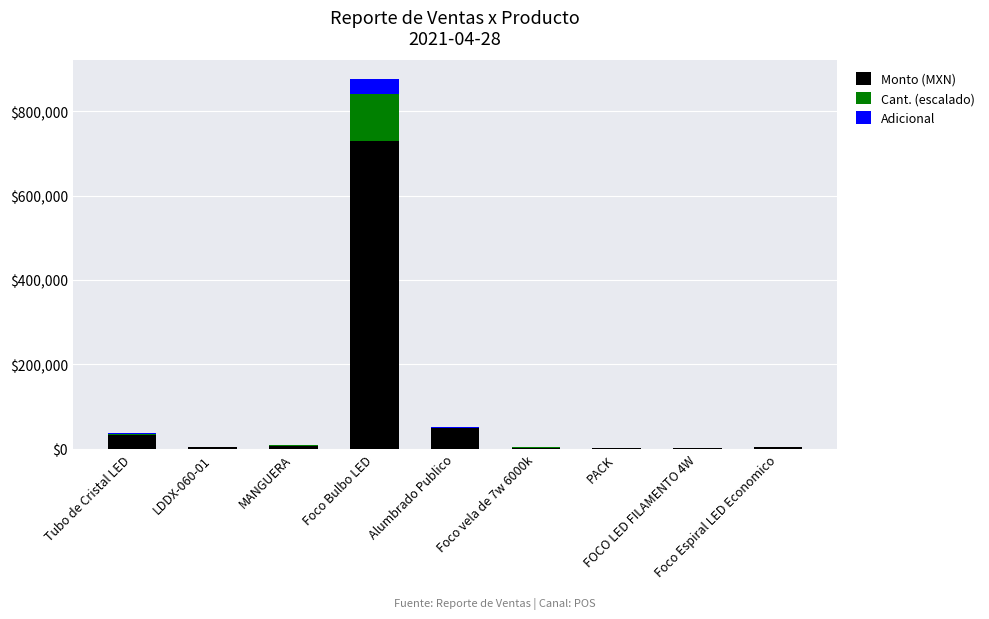

What is the maximum value for Monto (MXN)?

730300.0